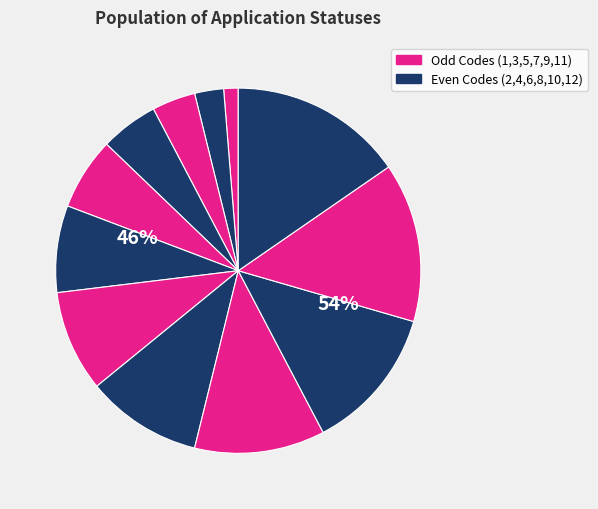

To the nearest percent, what is the average slice percentage?

8%